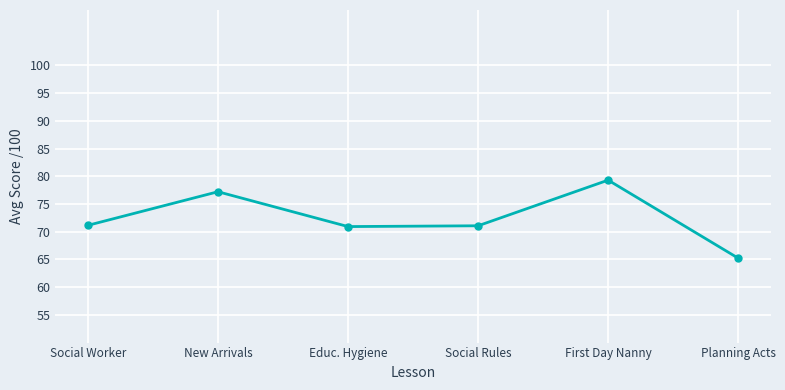

Count the number of data series in this chart.

1